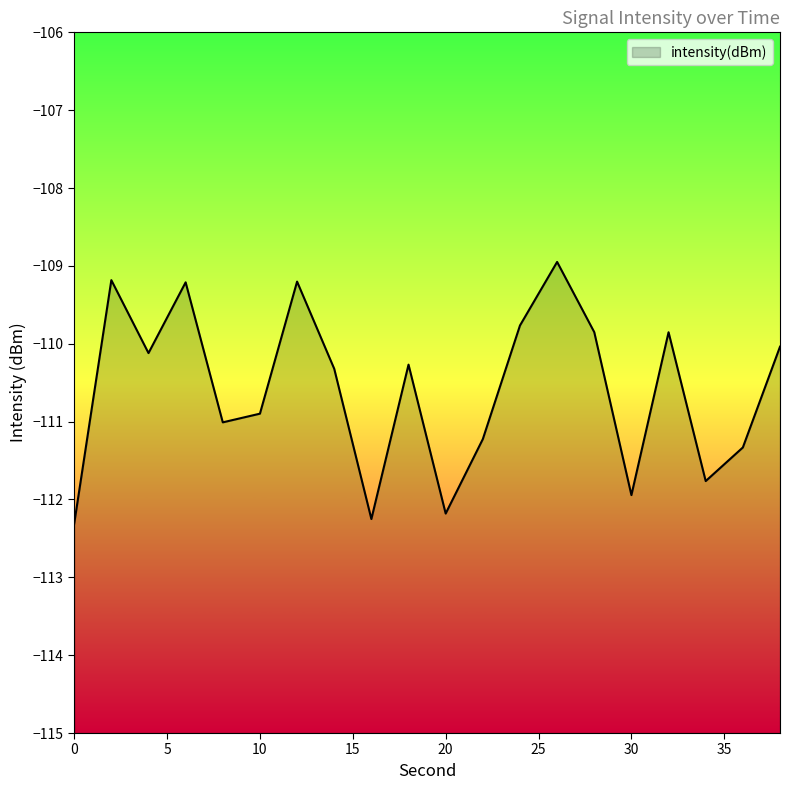

What is the sum of all values?

-2211.7